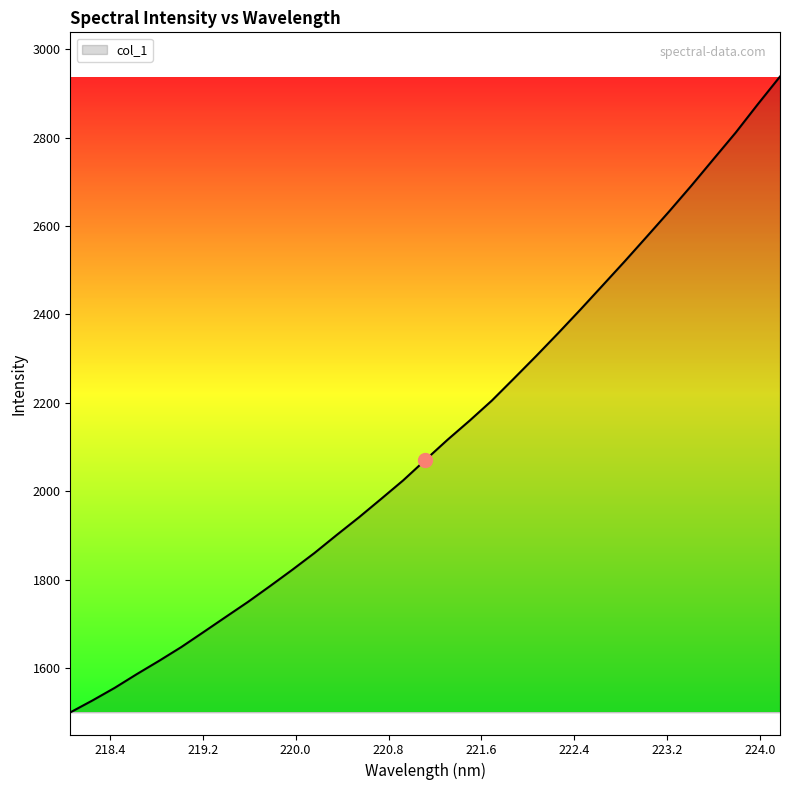

What is the smallest value displayed?

1500.1